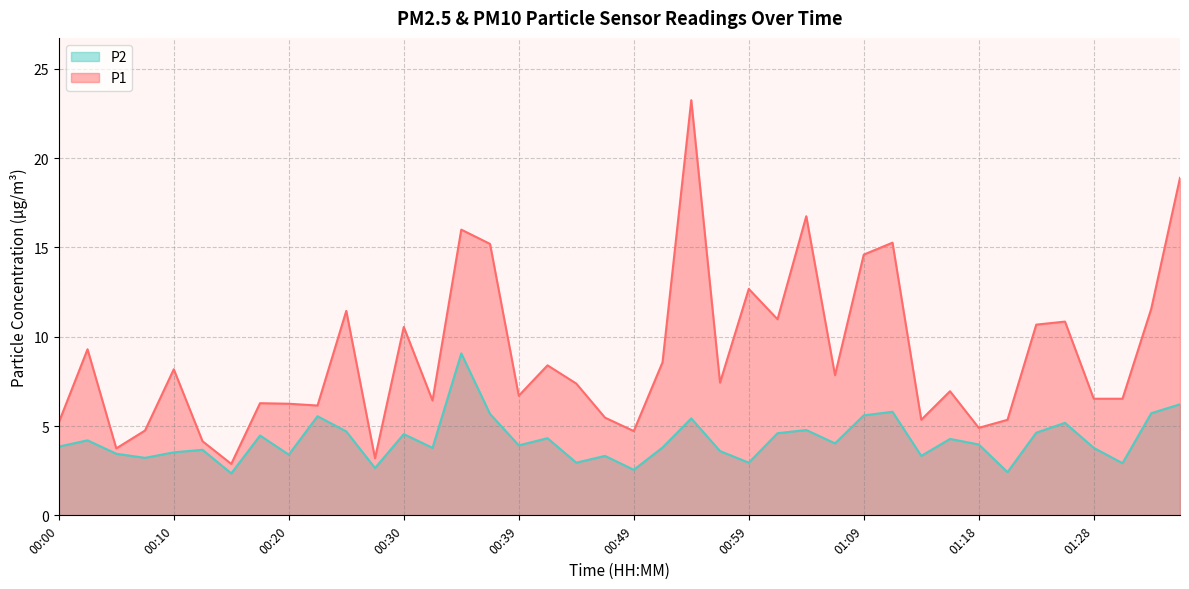

Which series has the largest total across all categories?

P1